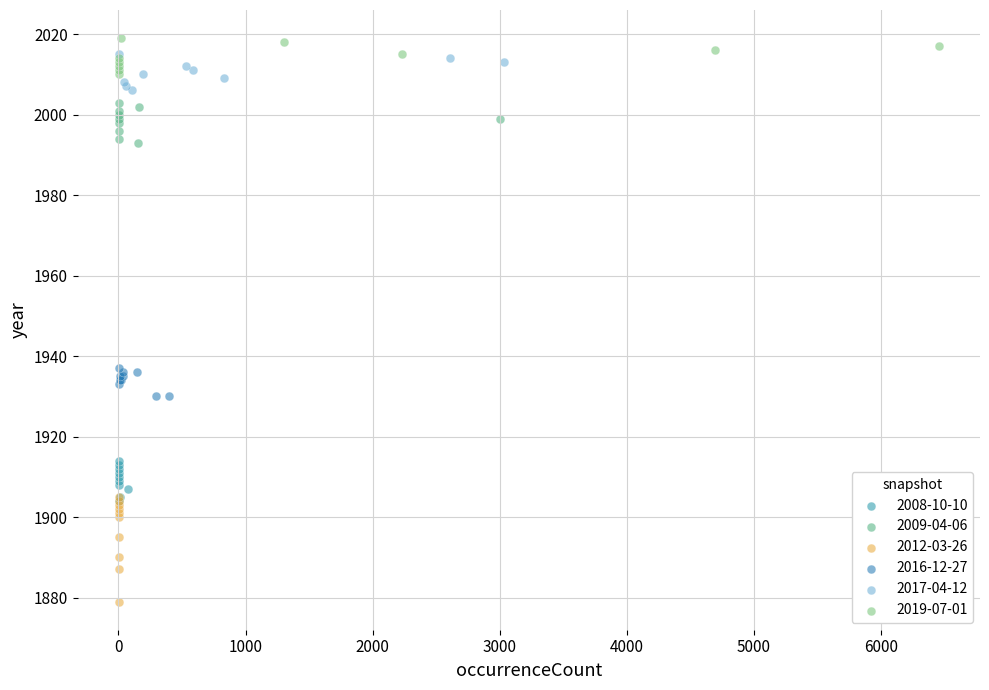

Which series reaches the minimum Y coordinate?

2012-03-26